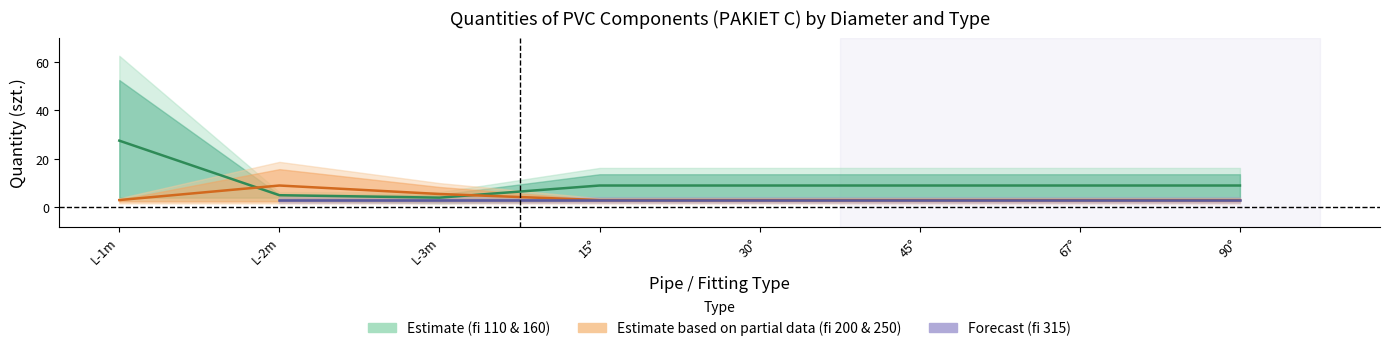

The Rury PVC fi 160 series shows 7 at L-2m. True or false?

False